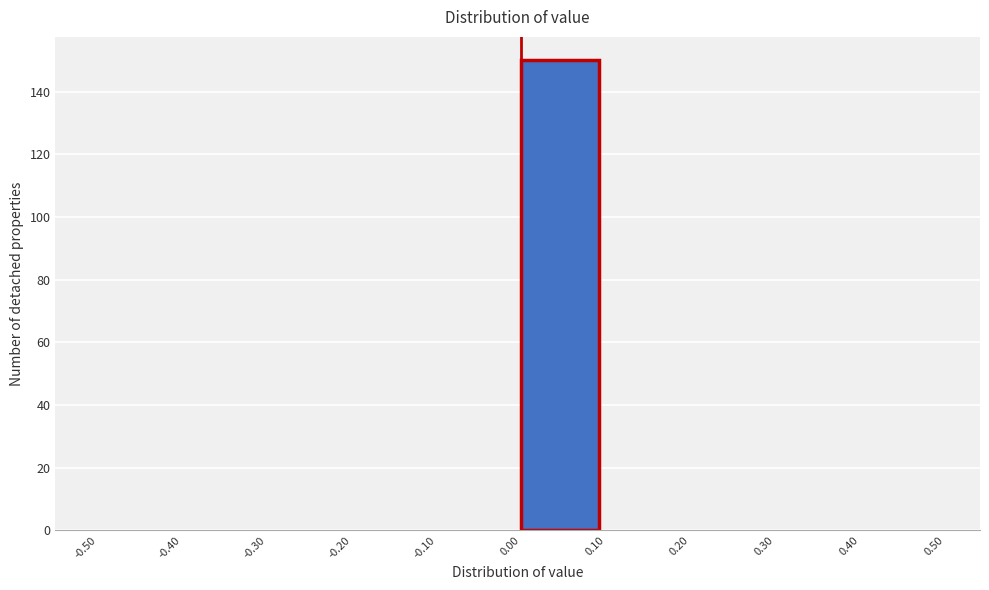

Reading left to right, transcribe this chart: for each bar, give the range it covers on the x-axis and its height. The values are not printed on the chart, so give them approximately, as read against the axis.

-0.50 to -0.40: 0
-0.40 to -0.30: 0
-0.30 to -0.20: 0
-0.20 to -0.10: 0
-0.10 to 0.00: 0
0.00 to 0.10: 150
0.10 to 0.20: 0
0.20 to 0.30: 0
0.30 to 0.40: 0
0.40 to 0.50: 0